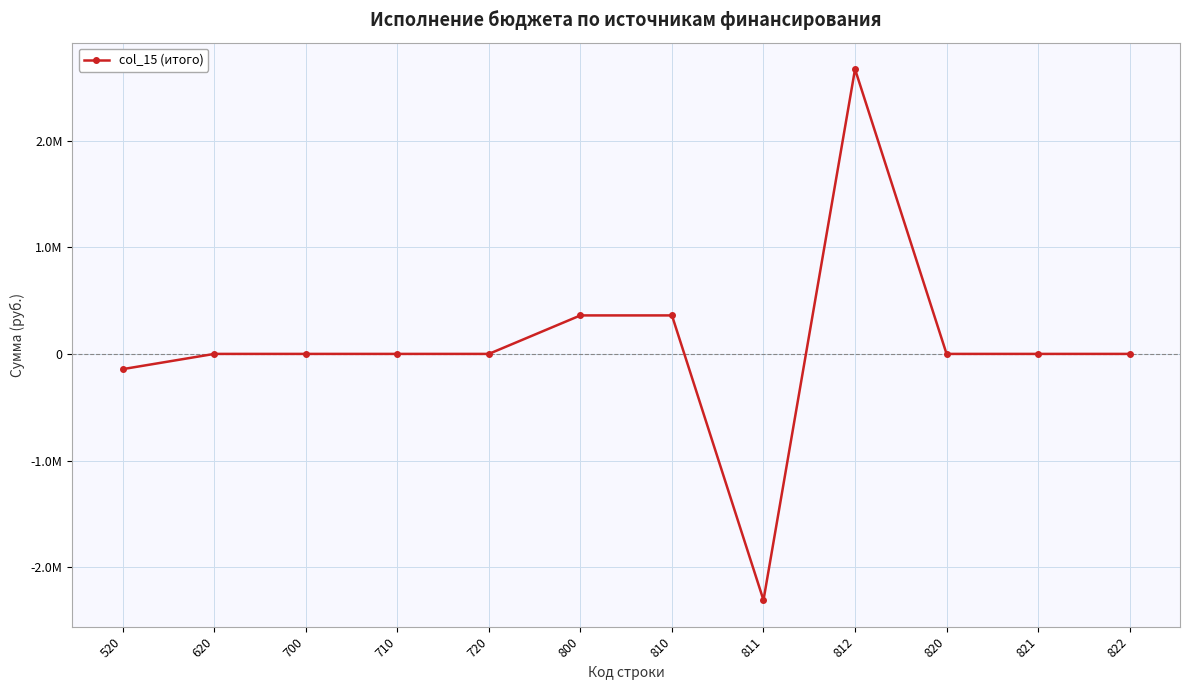

Reading left to right, what are all the values shown in this chart?

-142797.0	0.0	0.0	0.0	0.0	360843.1	360843.1	-2308320.6	2669163.8	0.0	0.0	0.0